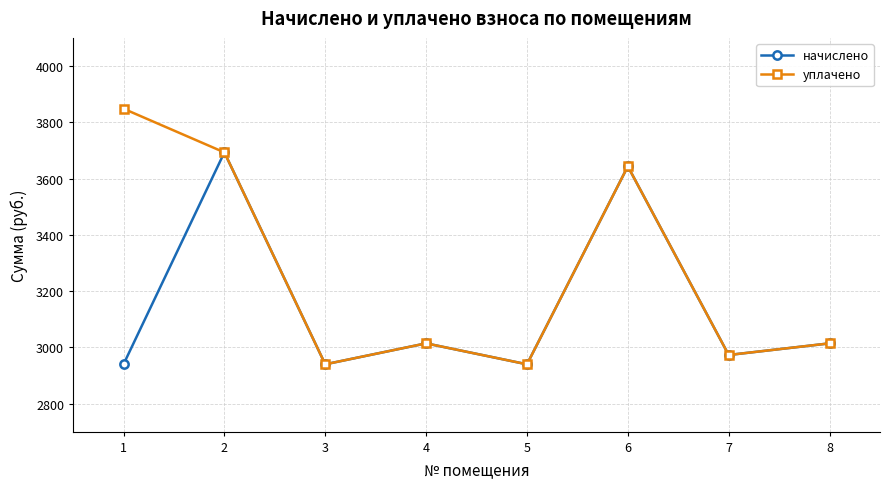

True or false: уплачено has a value of 3013.9 at 4.

True